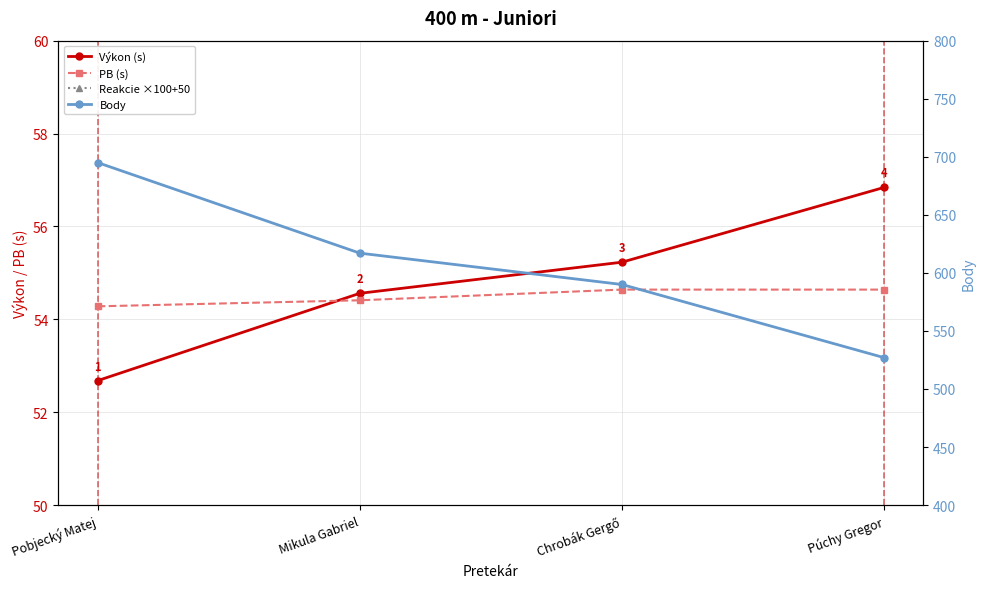

What is the difference between the maximum and second lowest values in the Body series?

105.0